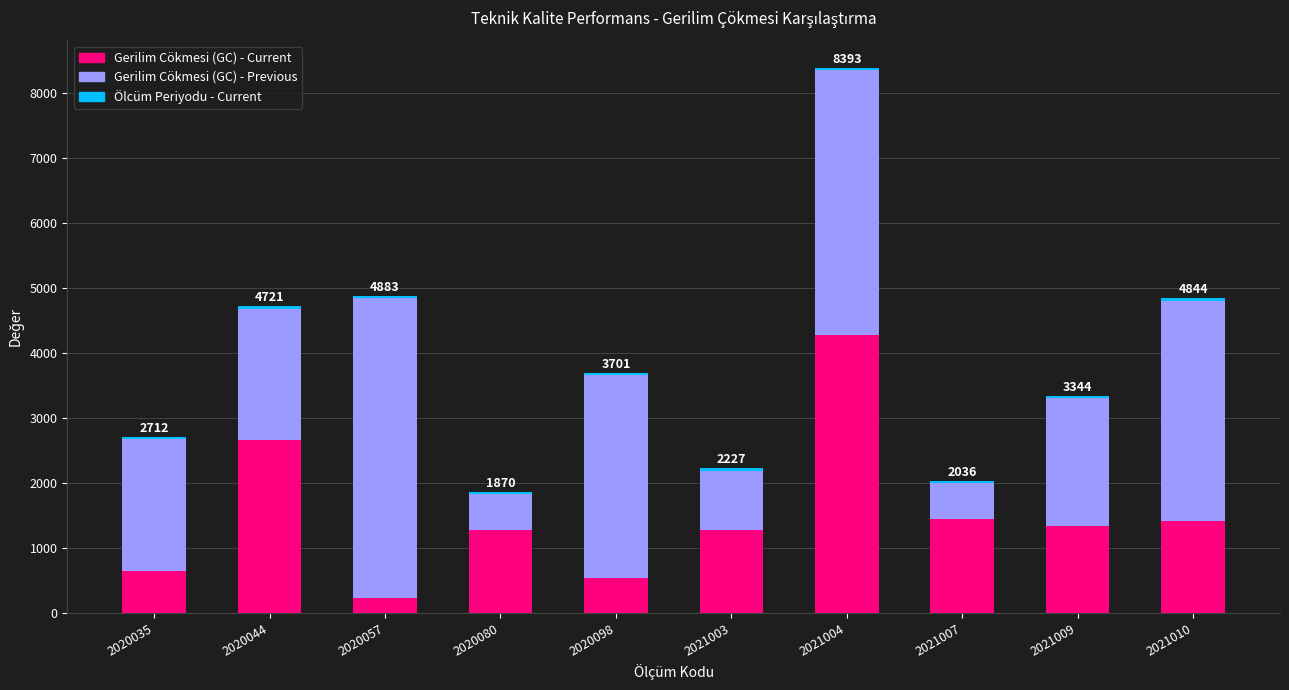

What is the minimum value for Gerilim Cökmesi (GC) - Current?

229